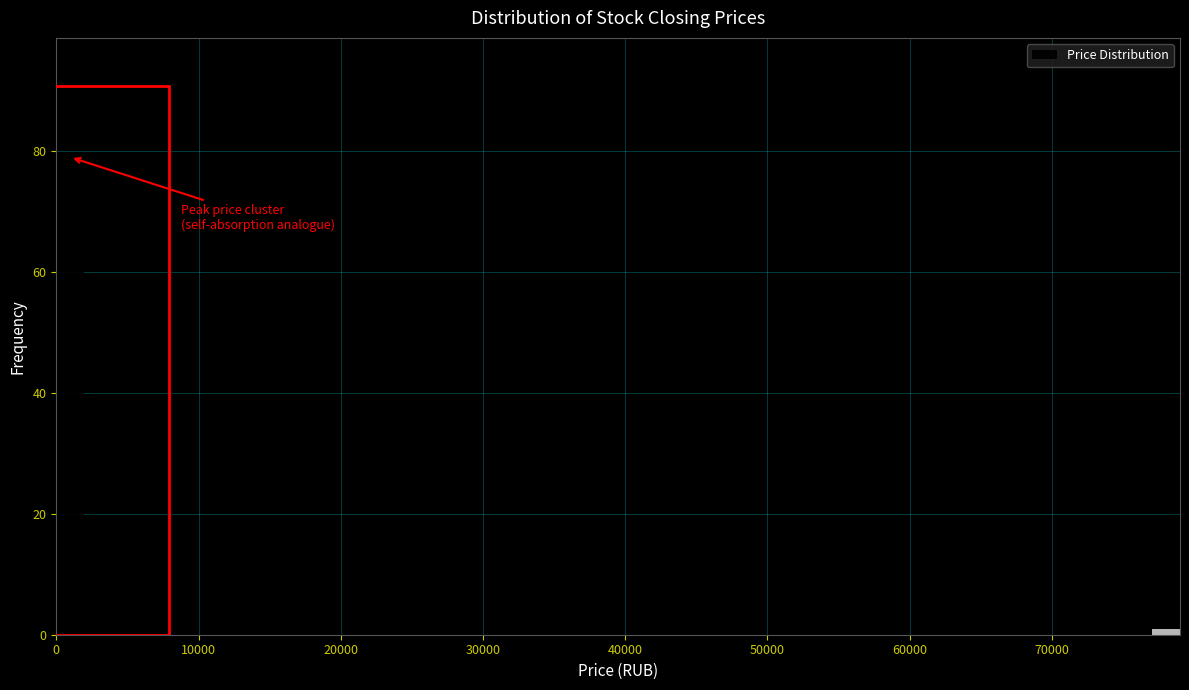

Read against the x-axis, roughly where is the centre of the tallest bar?

1000